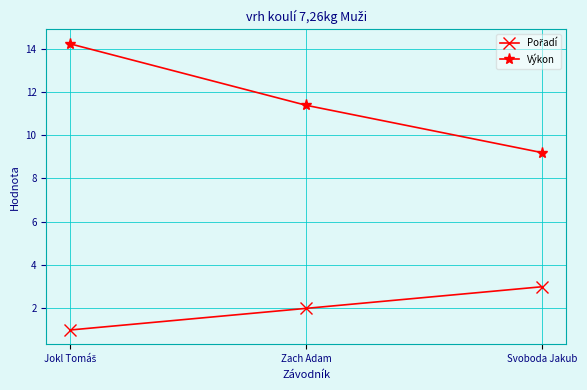

What is the maximum value shown in the chart?

14.2